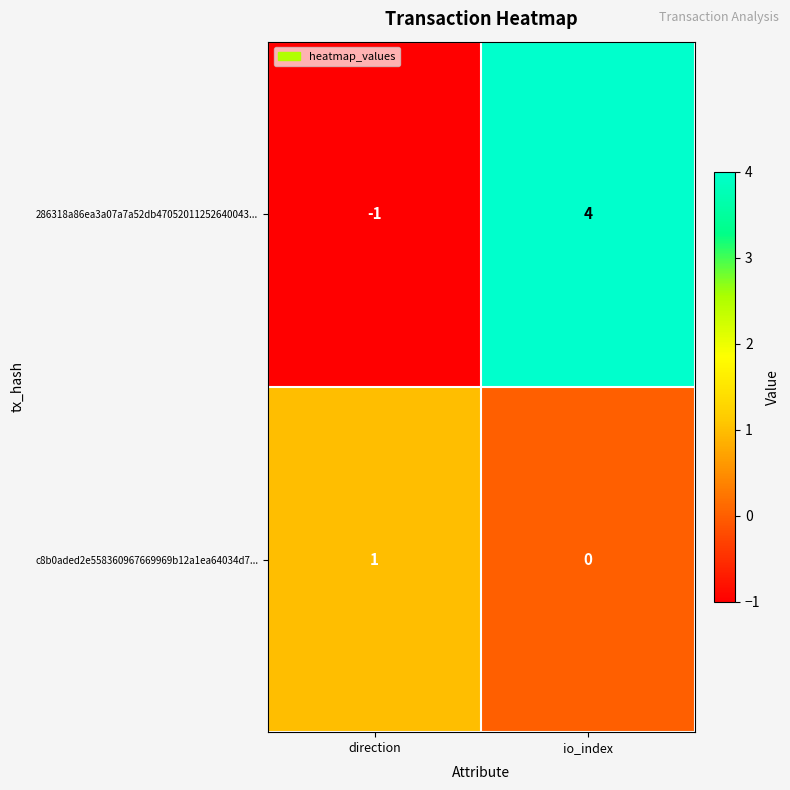

Rank the series by their average value, from highest to lowest.

286318a86ea3a07a7a52db47052011252640043..., c8b0aded2e558360967669969b12a1ea64034d7...